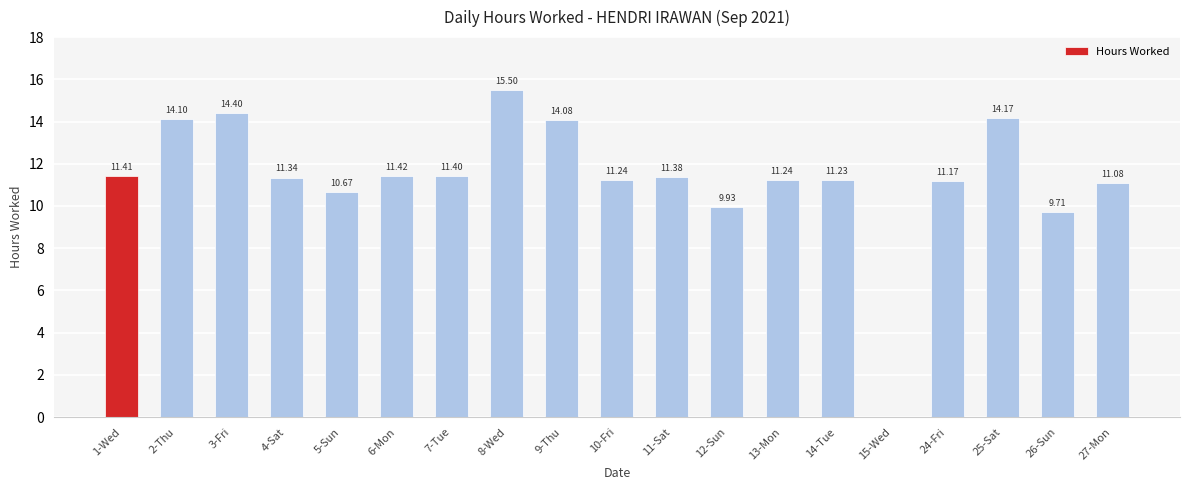

Where is the data nearest to the value 7?

26-Sun